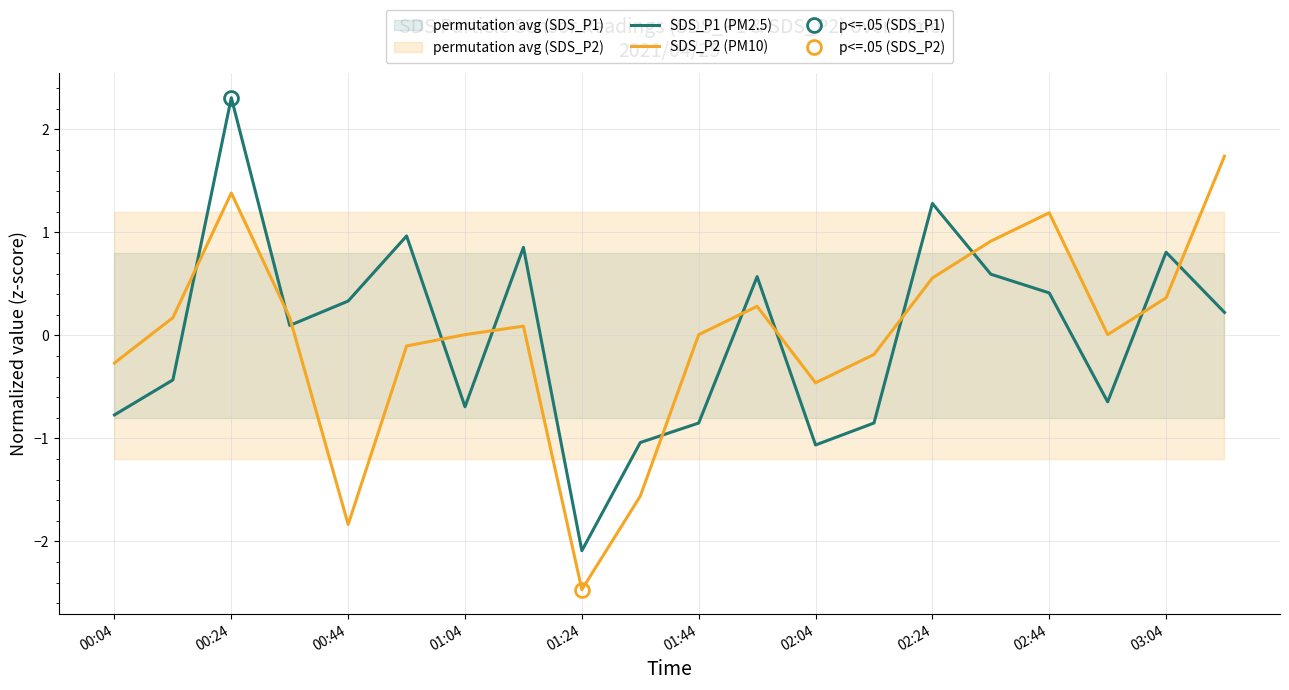

Which category has the highest value in the SDS_P1 (PM2.5) series?

00:24